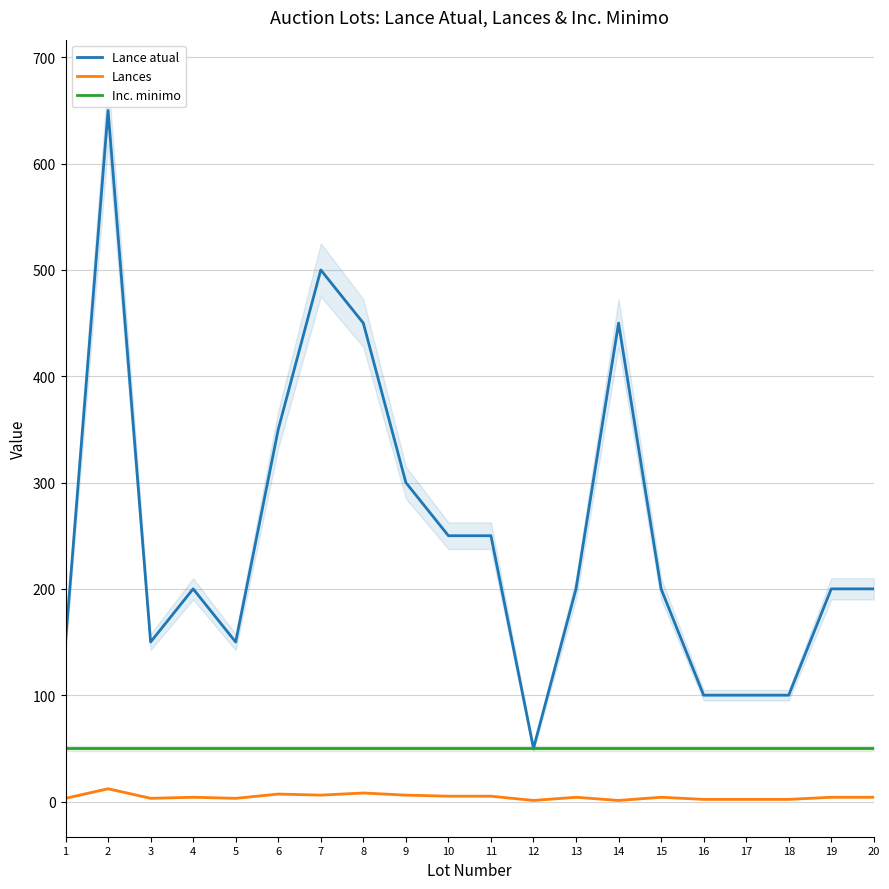

Reading left to right, extract all data points from this chart.

Lance atual: 1=150	2=650	3=150	4=200	5=150	6=350	7=500	8=450	9=300	10=250	11=250	12=50	13=200	14=450	15=200	16=100	17=100	18=100	19=200	20=200
Lances: 1=3	2=12	3=3	4=4	5=3	6=7	7=6	8=8	9=6	10=5	11=5	12=1	13=4	14=1	15=4	16=2	17=2	18=2	19=4	20=4
Inc. minimo: 1=50	2=50	3=50	4=50	5=50	6=50	7=50	8=50	9=50	10=50	11=50	12=50	13=50	14=50	15=50	16=50	17=50	18=50	19=50	20=50